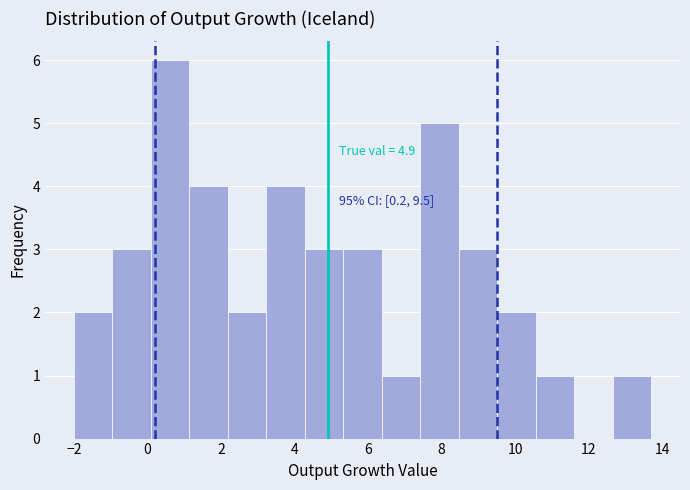

Over which range of the x-axis is the bar tallest?

0.0 to 1.2